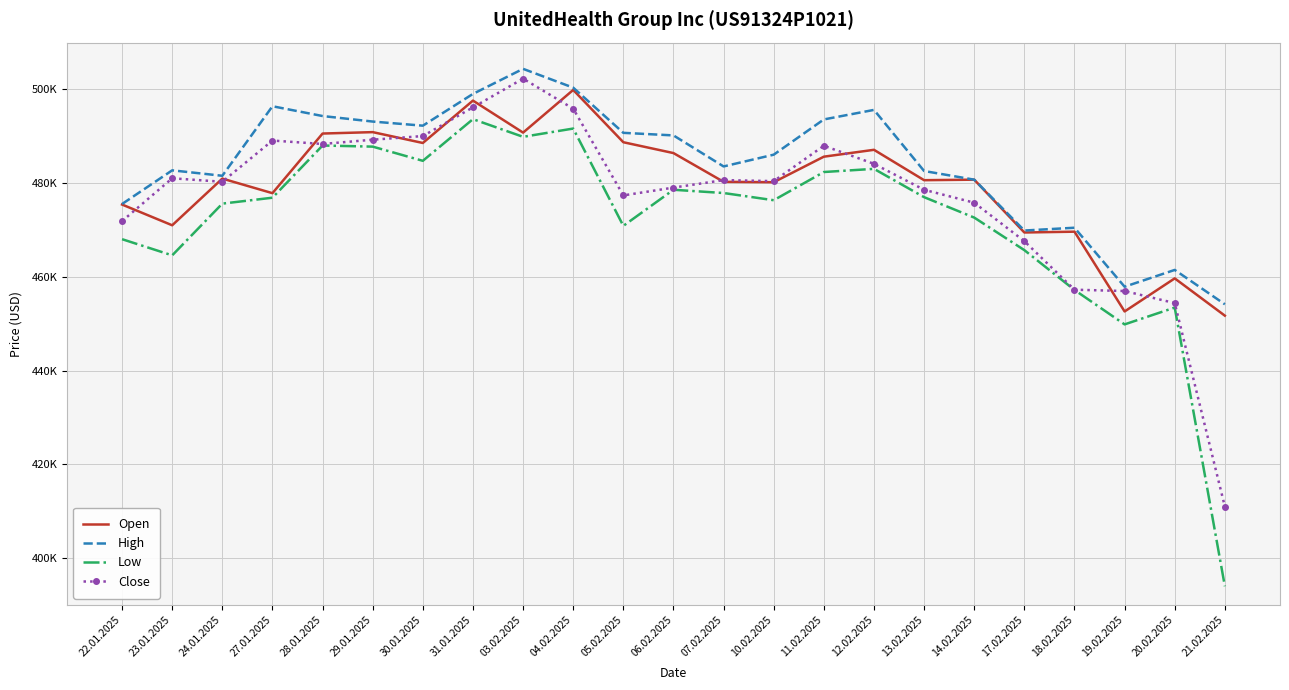

Is it true that Close equals 480305 at 24.01.2025?

True